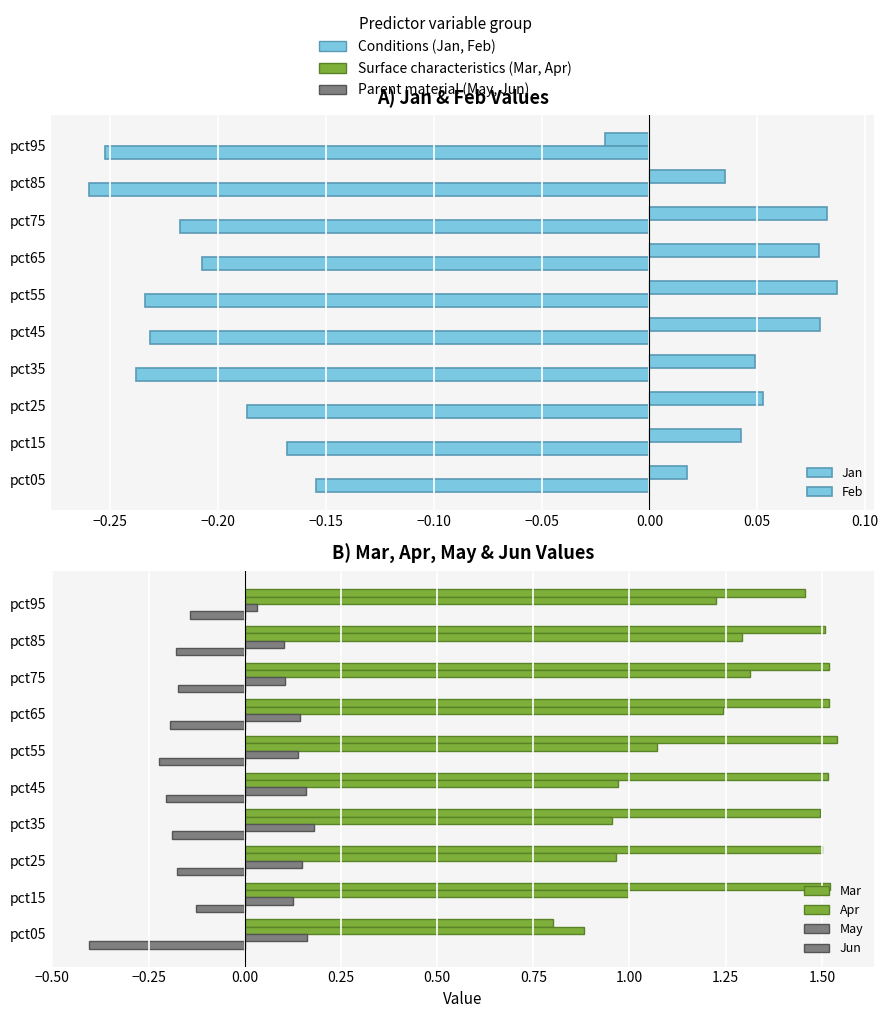

Between pct25 and pct05, which is larger?

pct25